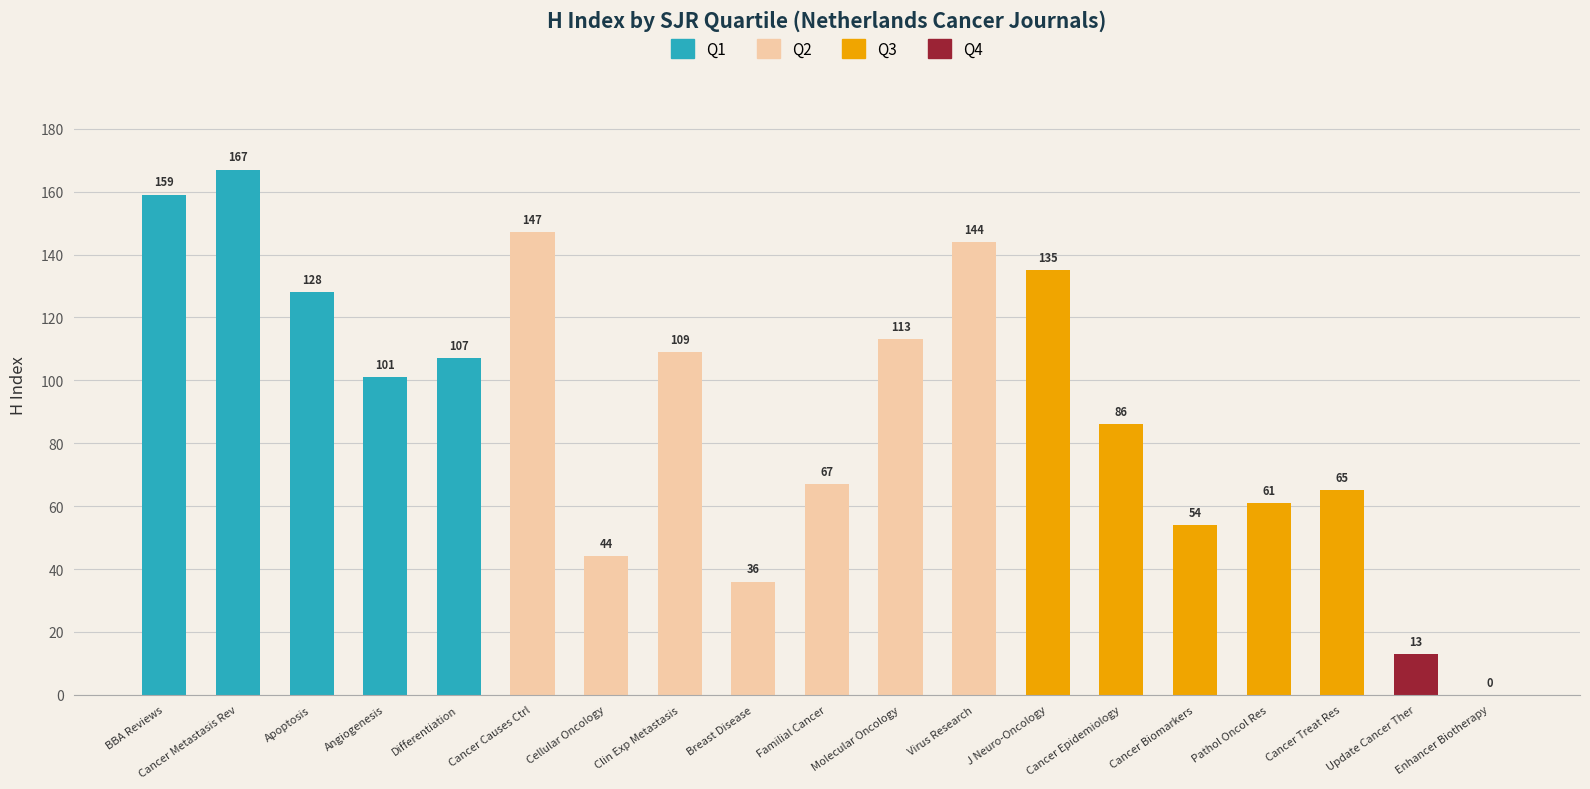

What value does the data have at J Neuro-Oncology?

135